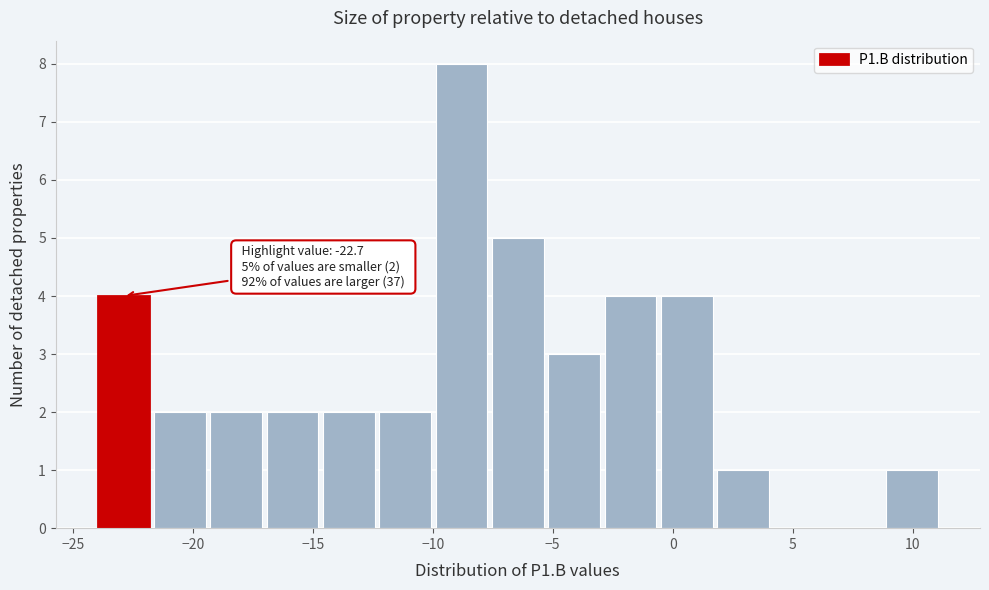

Over which range of the x-axis is the bar tallest?

-10.0 to -7.5